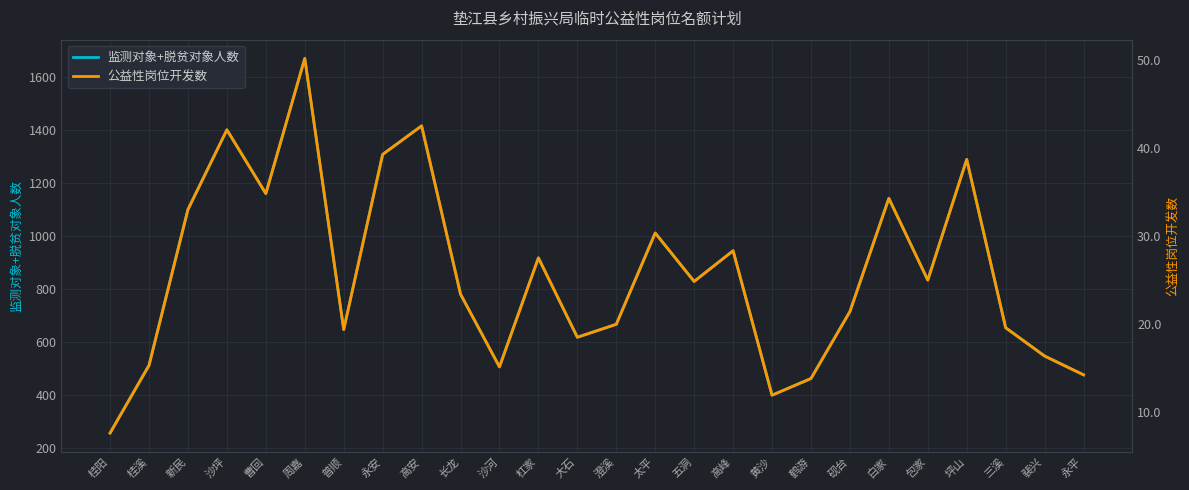

Between 新民 and 永安, which series saw the biggest shift?

监测对象+脱贫对象人数